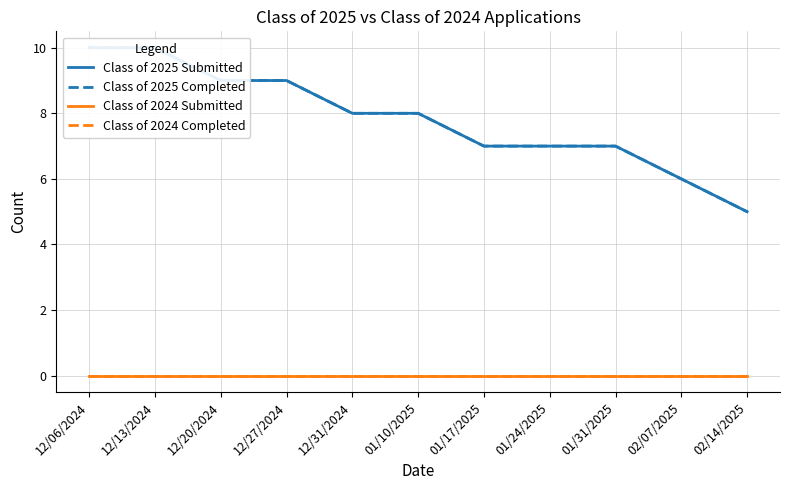

Reading left to right, transcribe all the data shown in this chart.

Class of 2025 Submitted: 12/06/2024=10	12/13/2024=10	12/20/2024=9	12/27/2024=9	12/31/2024=8	01/10/2025=8	01/17/2025=7	01/24/2025=7	01/31/2025=7	02/07/2025=6	02/14/2025=5
Class of 2025 Completed: 12/06/2024=10	12/13/2024=10	12/20/2024=9	12/27/2024=9	12/31/2024=8	01/10/2025=8	01/17/2025=7	01/24/2025=7	01/31/2025=7	02/07/2025=6	02/14/2025=5
Class of 2024 Submitted: 12/06/2024=0	12/13/2024=0	12/20/2024=0	12/27/2024=0	12/31/2024=0	01/10/2025=0	01/17/2025=0	01/24/2025=0	01/31/2025=0	02/07/2025=0	02/14/2025=0
Class of 2024 Completed: 12/06/2024=0	12/13/2024=0	12/20/2024=0	12/27/2024=0	12/31/2024=0	01/10/2025=0	01/17/2025=0	01/24/2025=0	01/31/2025=0	02/07/2025=0	02/14/2025=0